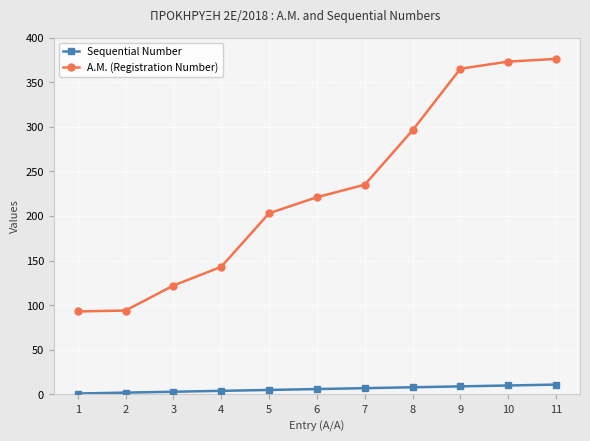

How many series are shown in this chart?

2